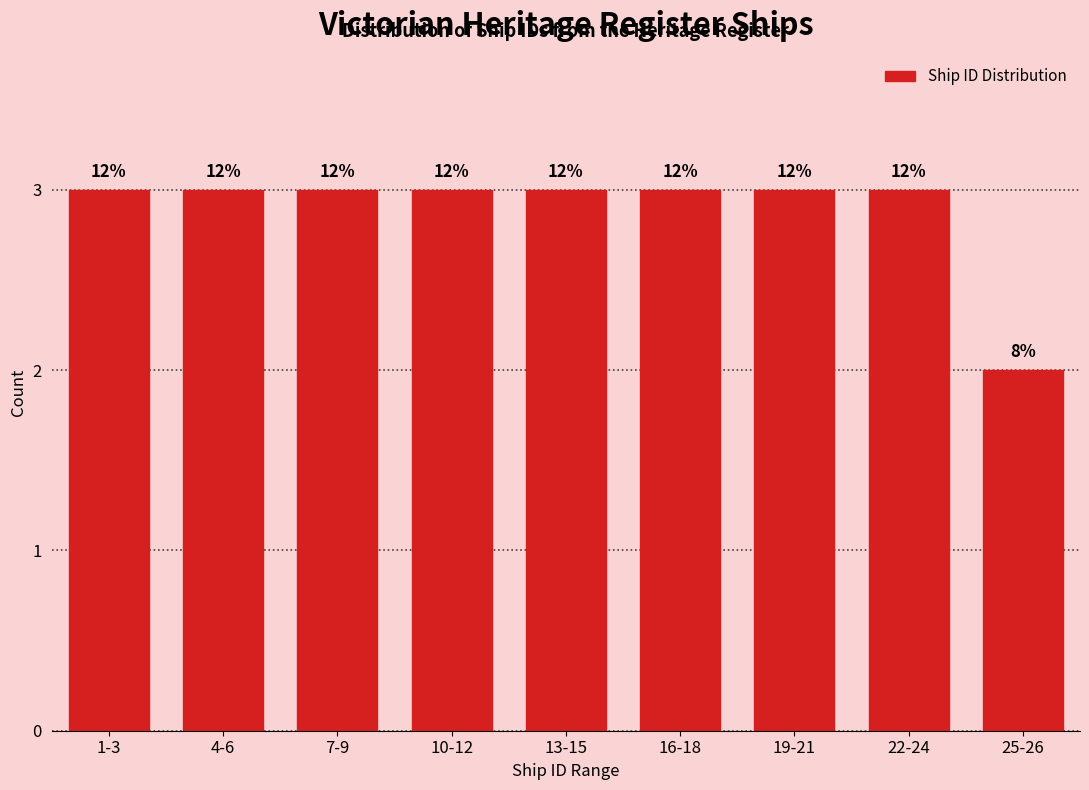

Are the bars horizontal?

No